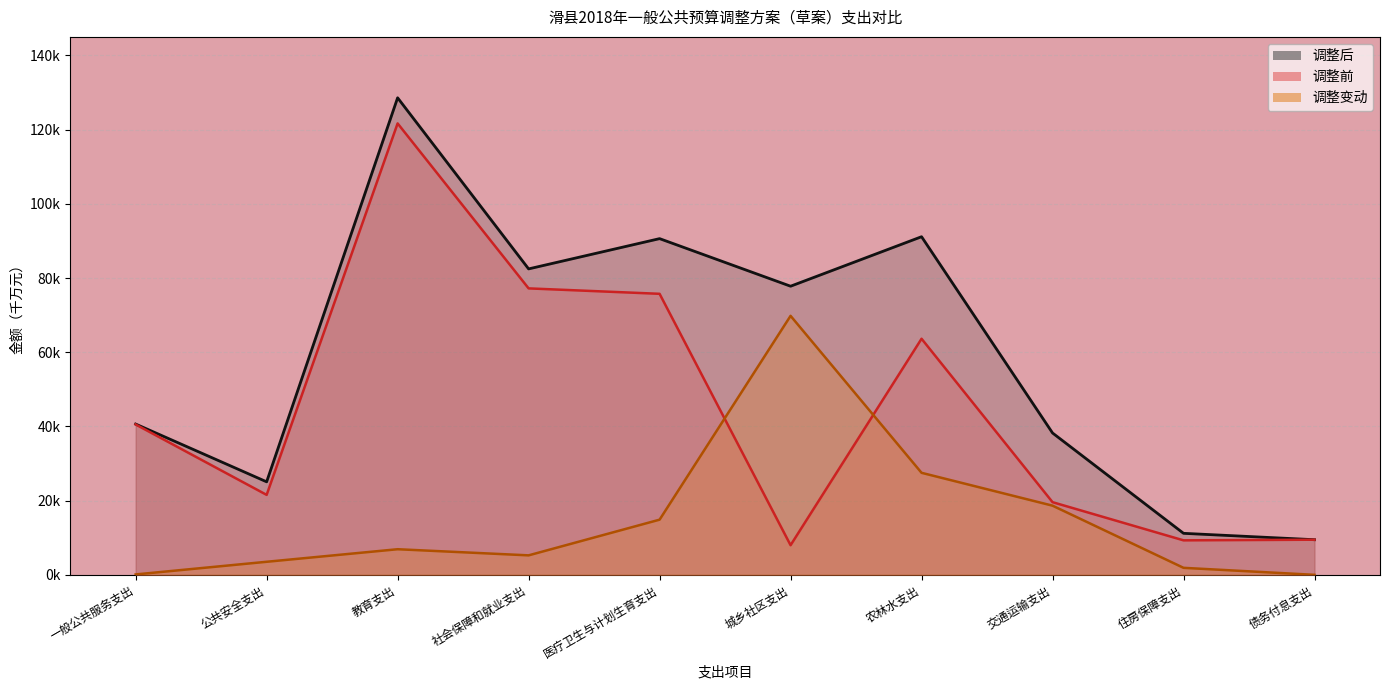

How many lines are shown in the chart?

3